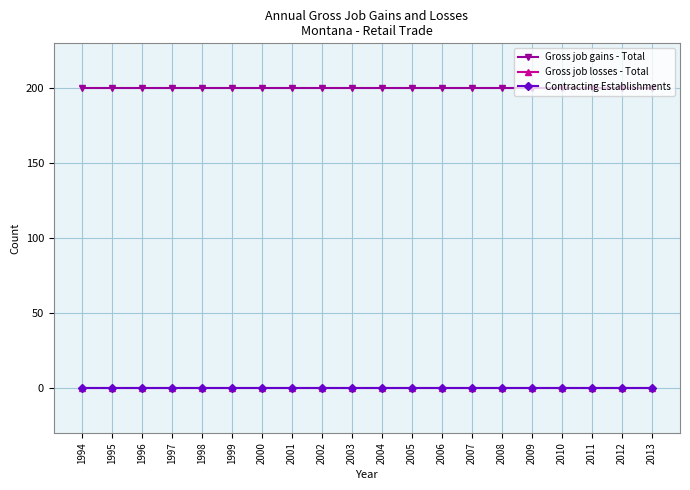

Which series has the largest range (max minus min)?

Gross job gains - Total